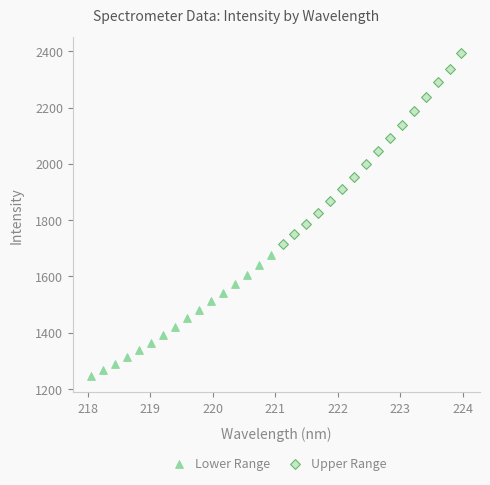

Which series reaches the maximum Y coordinate?

Upper Range